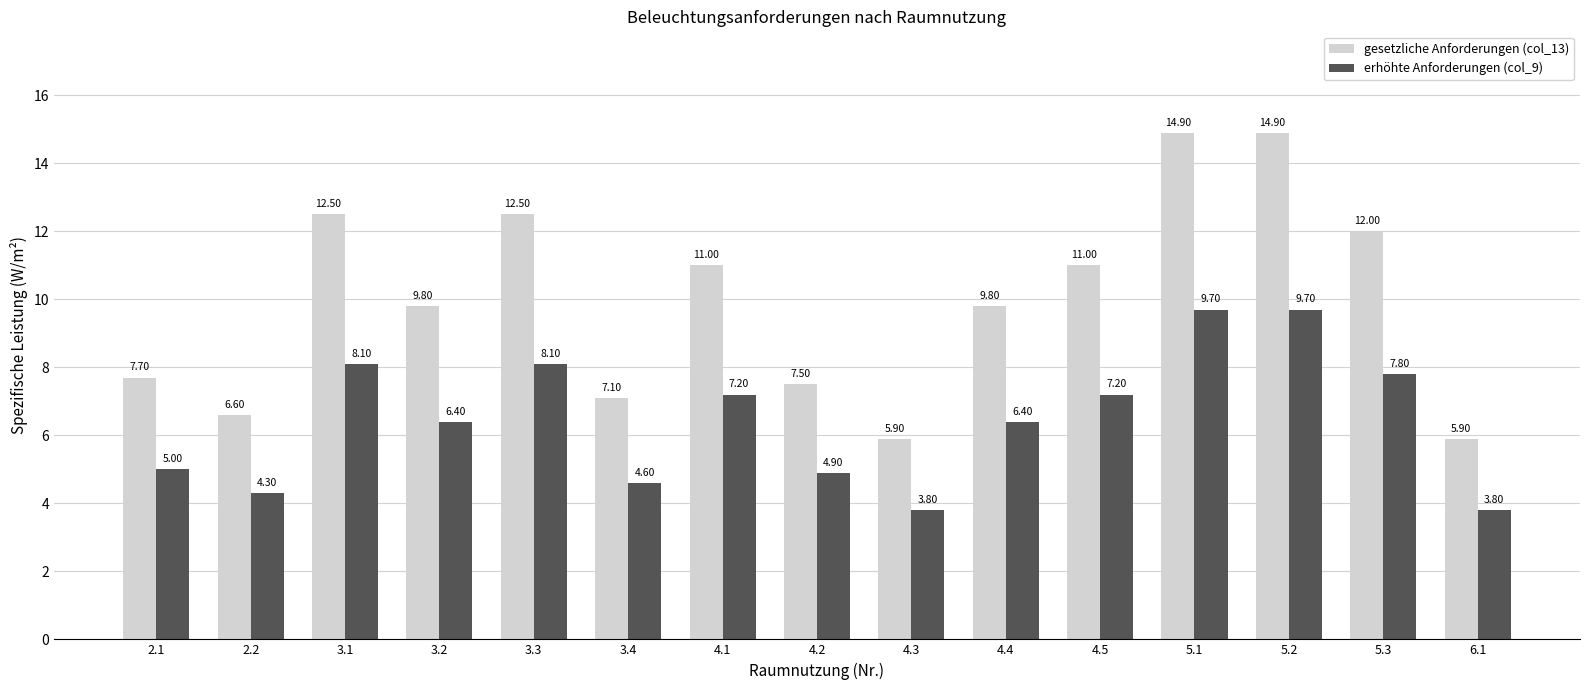

Is the value of gesetzliche Anforderungen (col_13) at 4.5 greater than the value of erhöhte Anforderungen (col_9) at 4.4?

Yes